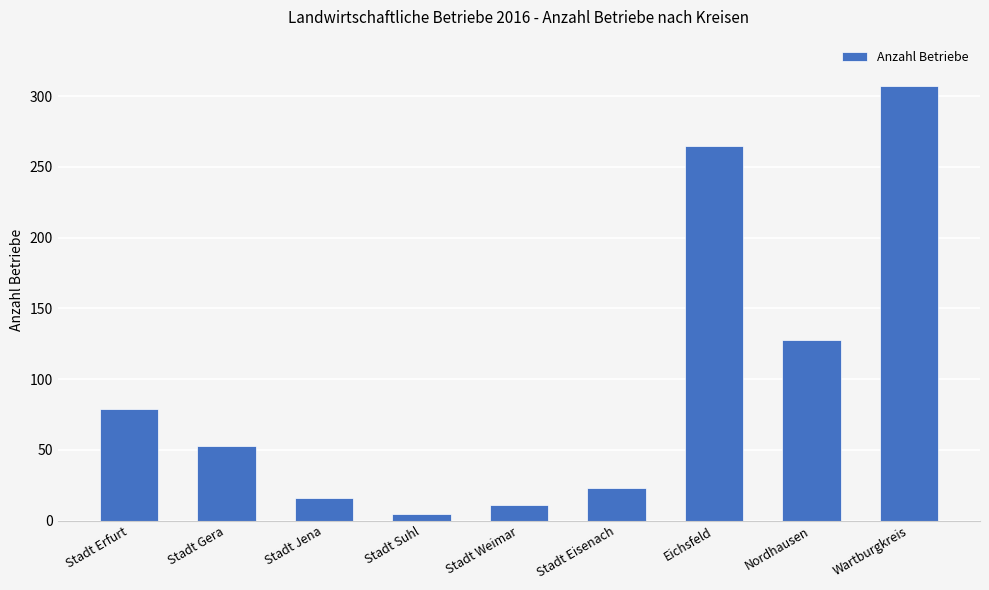

How many data points are less than 53?

4